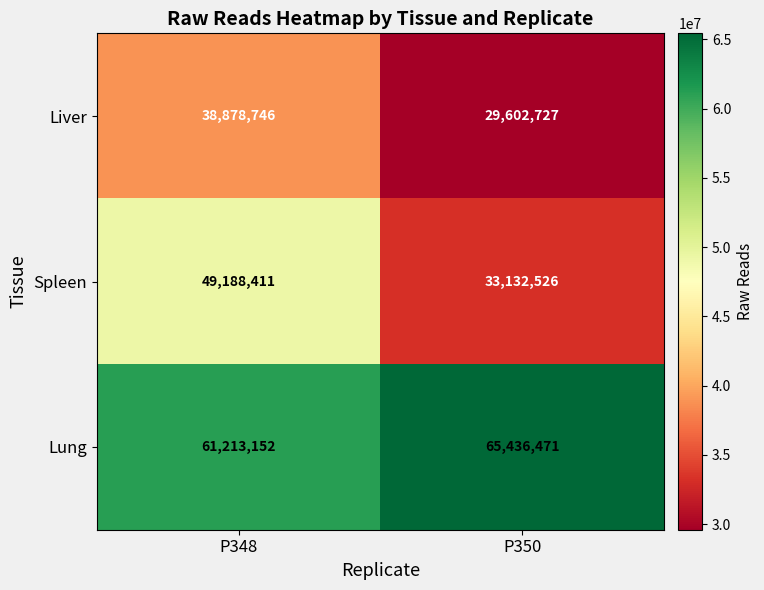

What is the sum of all Spleen values?

82320937